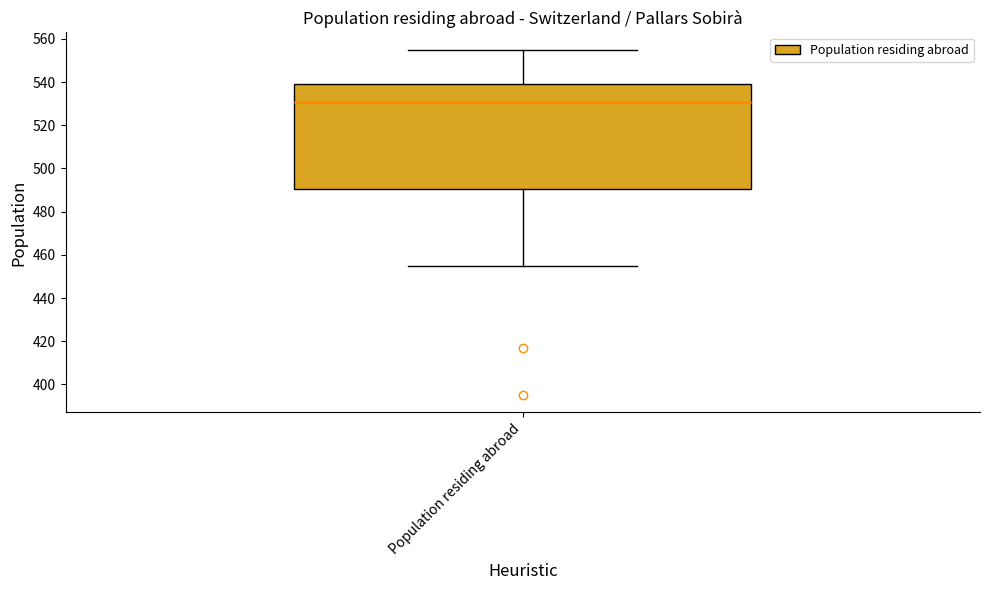

Where does the lower whisker of the box for Population residing abroad end on the y-axis? The values are not printed on the chart, so give them approximately, as read against the axis.

456